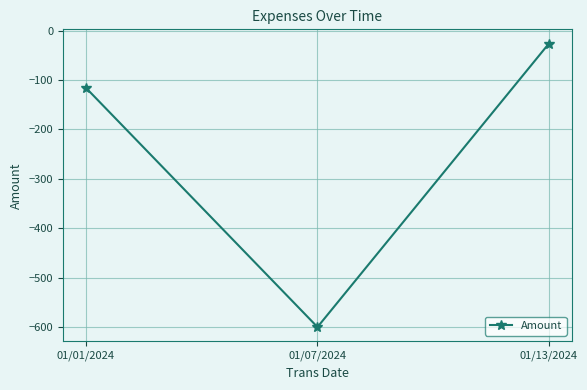

Reading left to right, what are all the values shown in this chart?

-116	-600	-26